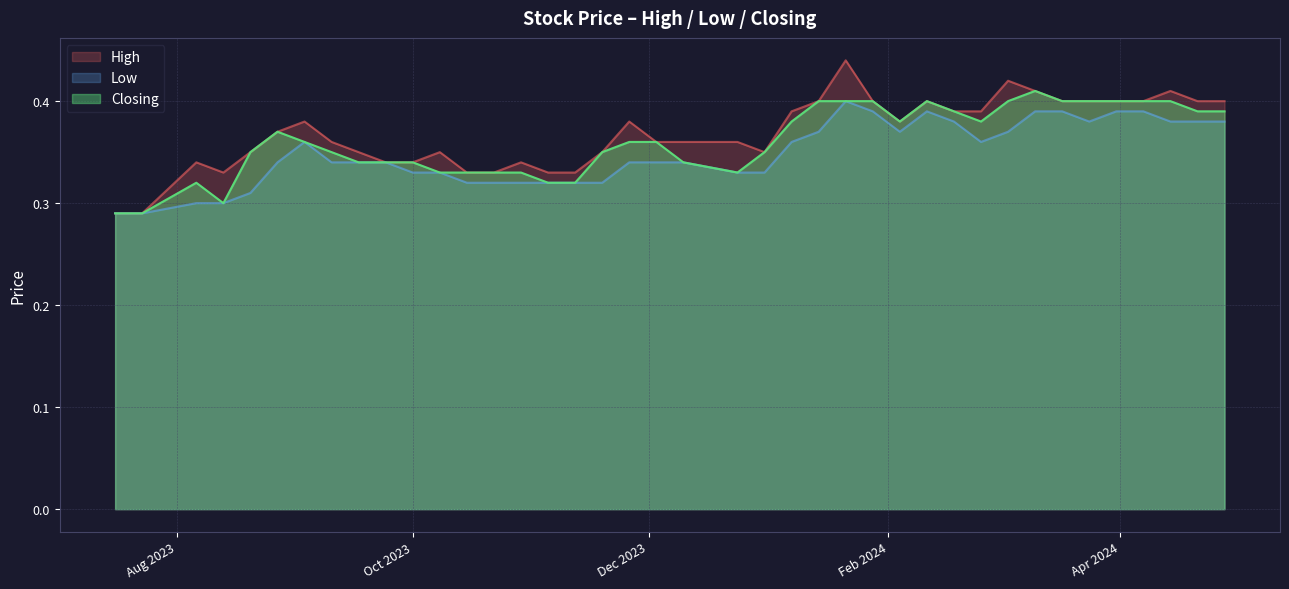

How many series are shown in this chart?

3